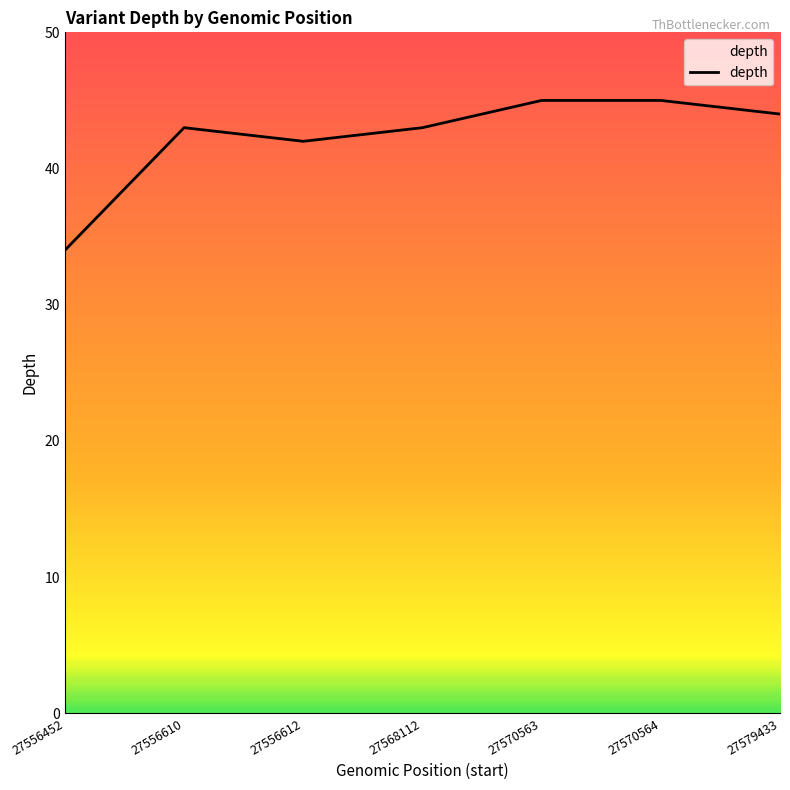

What is the change in value from 27568112 to 27579433?

+1